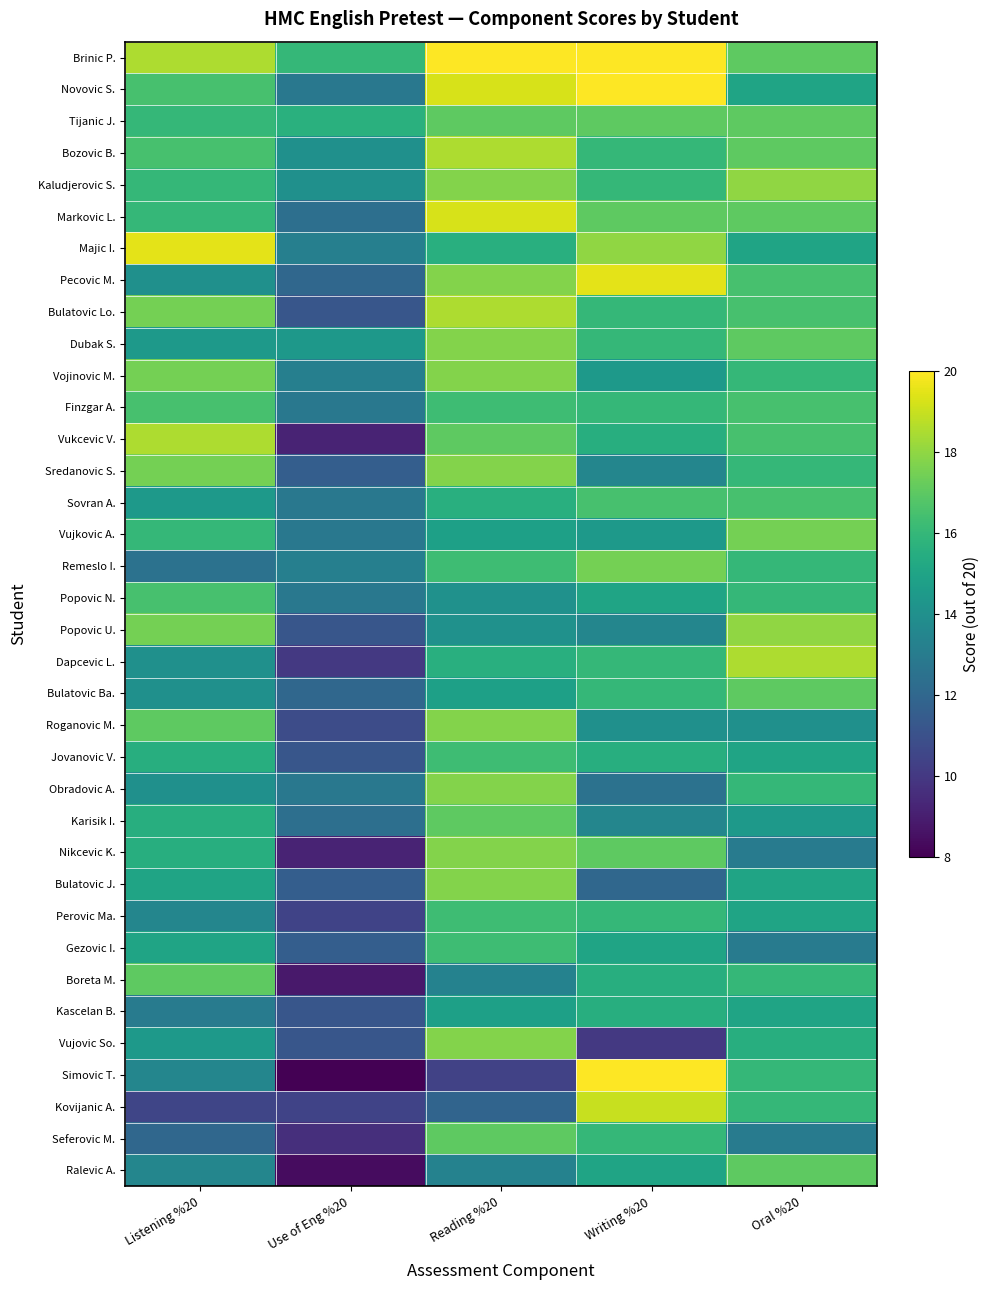

Between Oral %20 and Reading %20, which is larger?

Reading %20